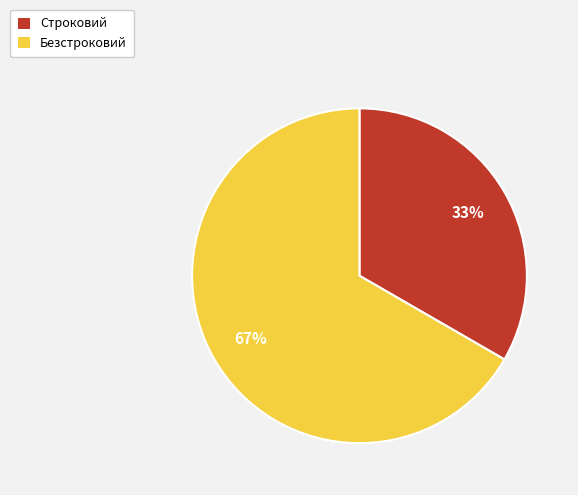

Is the sum of Безстроковий and Строковий greater than half?

Yes